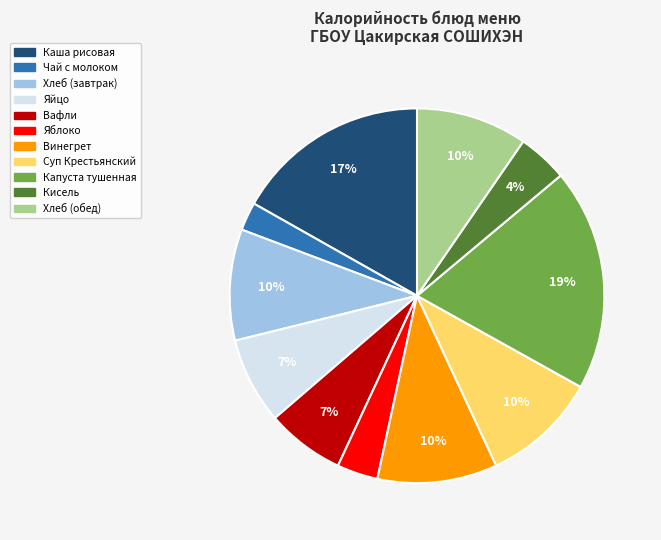

Is it true that Каша рисовая is 9% of the pie?

False